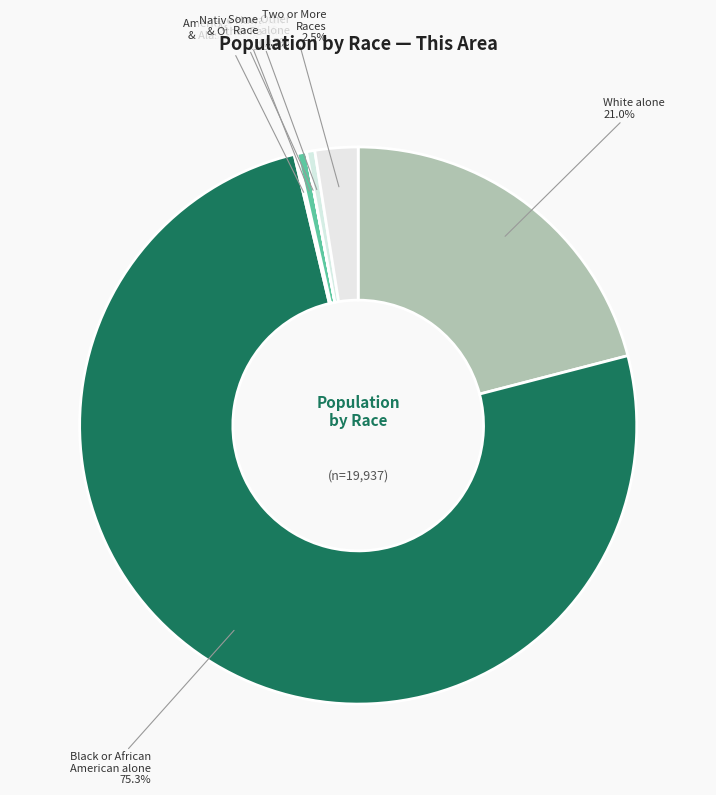

Which category accounts for the majority?

Black or African American alone